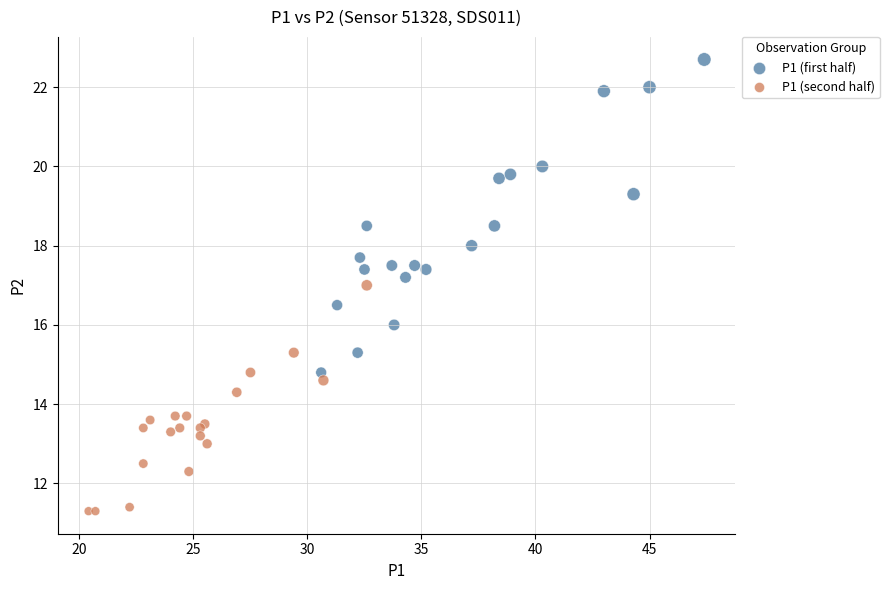

Which series reaches the maximum Y coordinate?

P1 (first half)